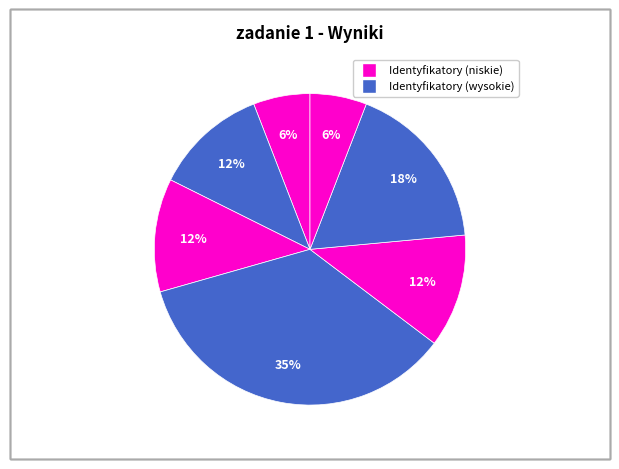

Does any single category account for the majority?

No